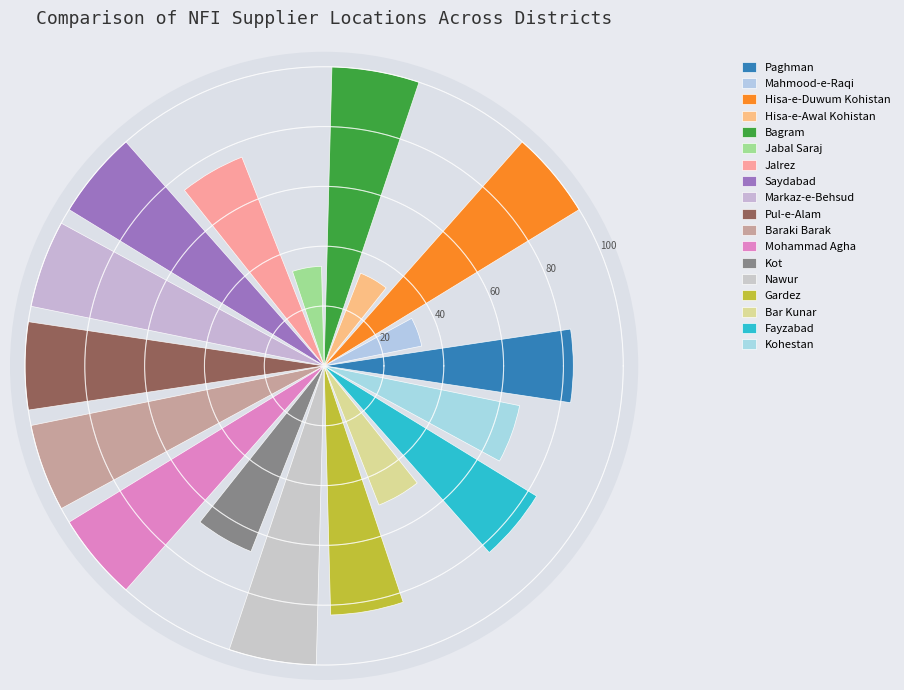

What is the difference between the maximum and minimum values?

66.7